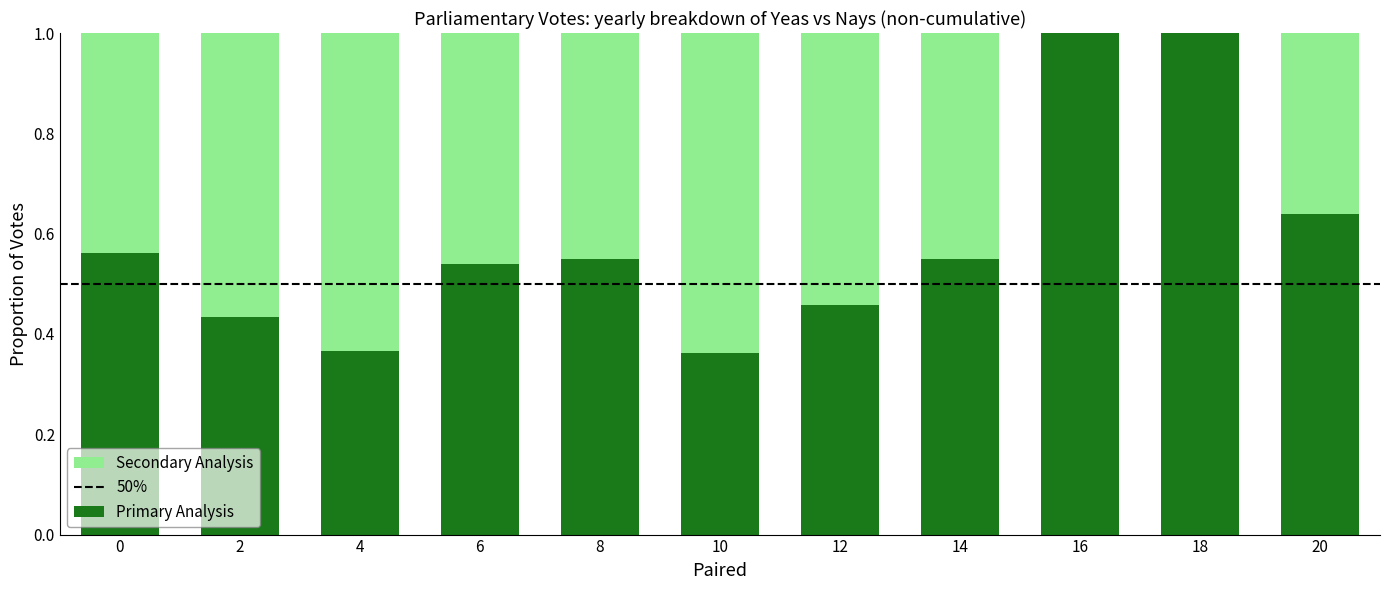

Does the chart contain stacked bars?

Yes